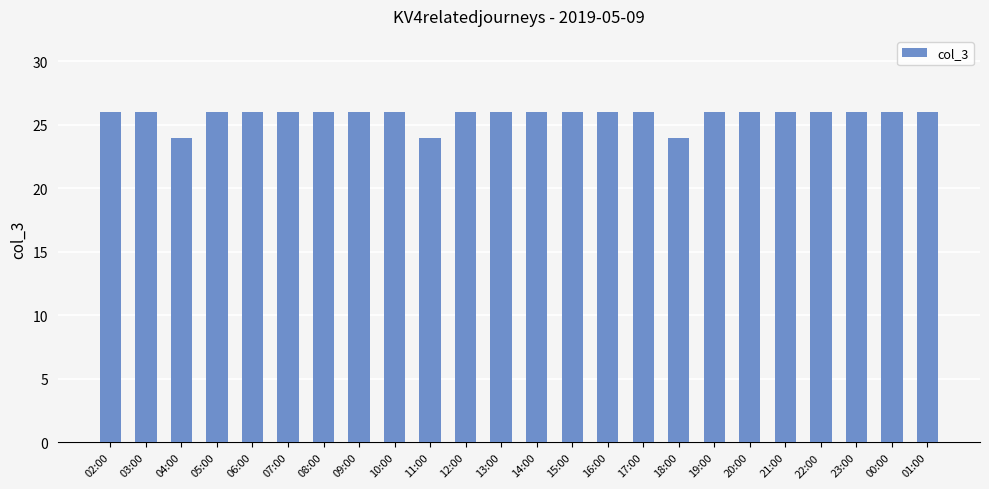

Reading right to left, extract all data points from this chart.

01:00=26	00:00=26	23:00=26	22:00=26	21:00=26	20:00=26	19:00=26	18:00=24	17:00=26	16:00=26	15:00=26	14:00=26	13:00=26	12:00=26	11:00=24	10:00=26	09:00=26	08:00=26	07:00=26	06:00=26	05:00=26	04:00=24	03:00=26	02:00=26